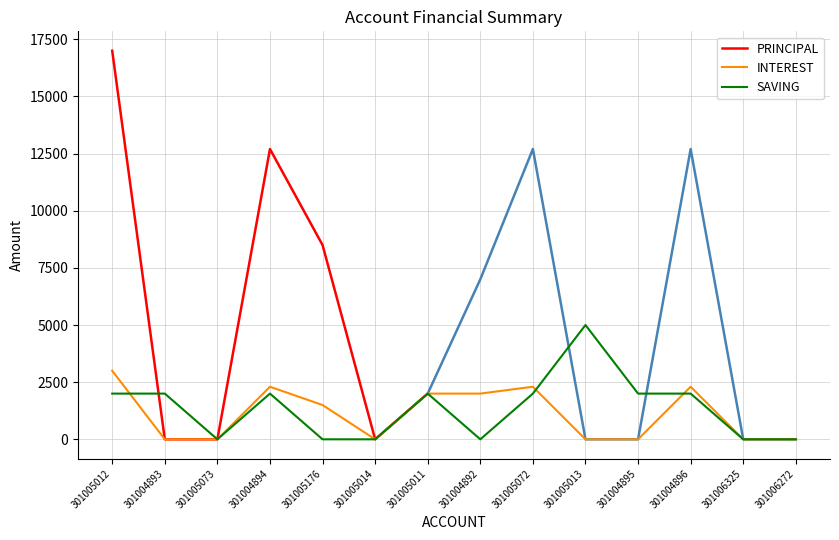

At which label is SAVING closest to 2500?

301005012